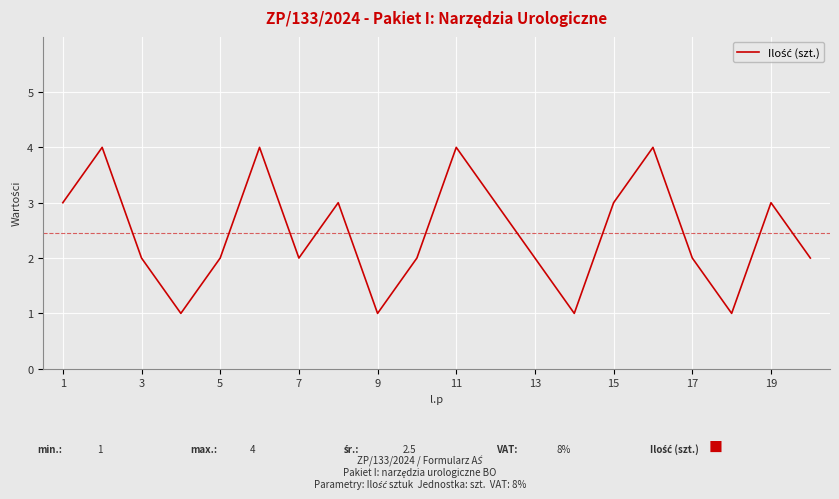

What is the maximum value shown in the chart?

4